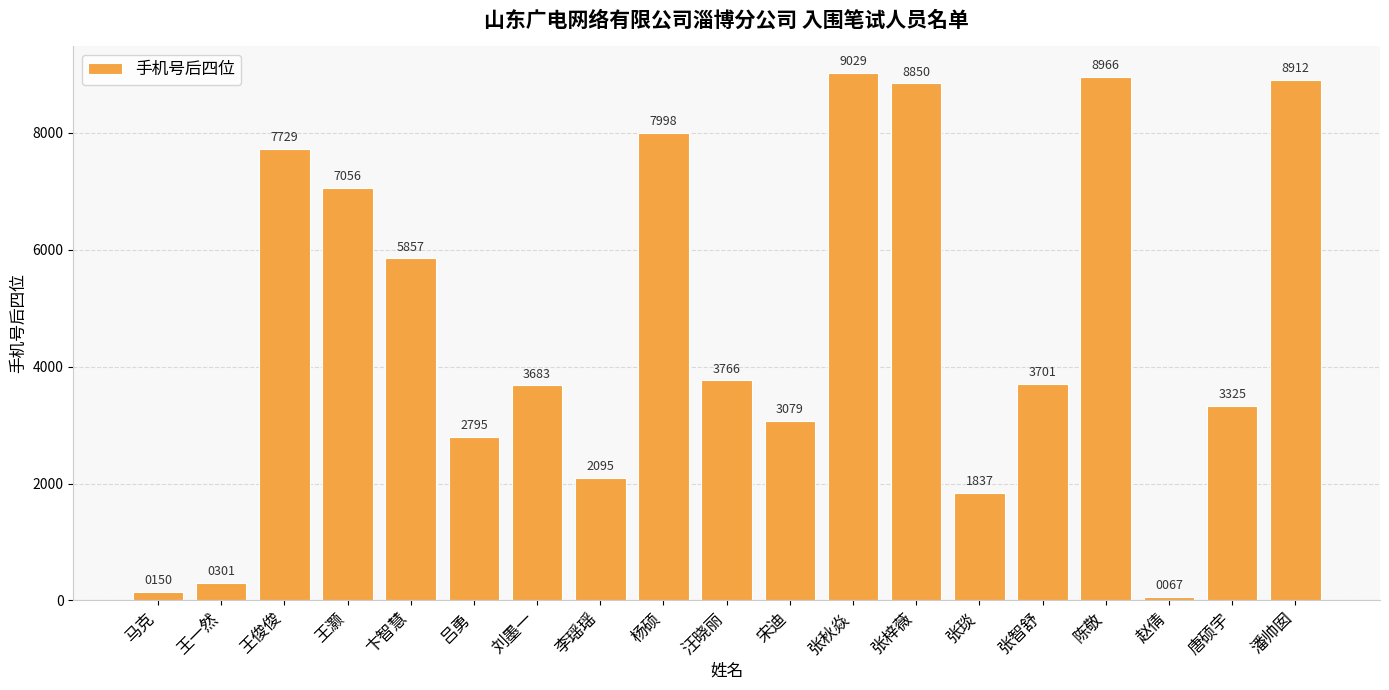

Is it true that the value at 马克 is 150?

True